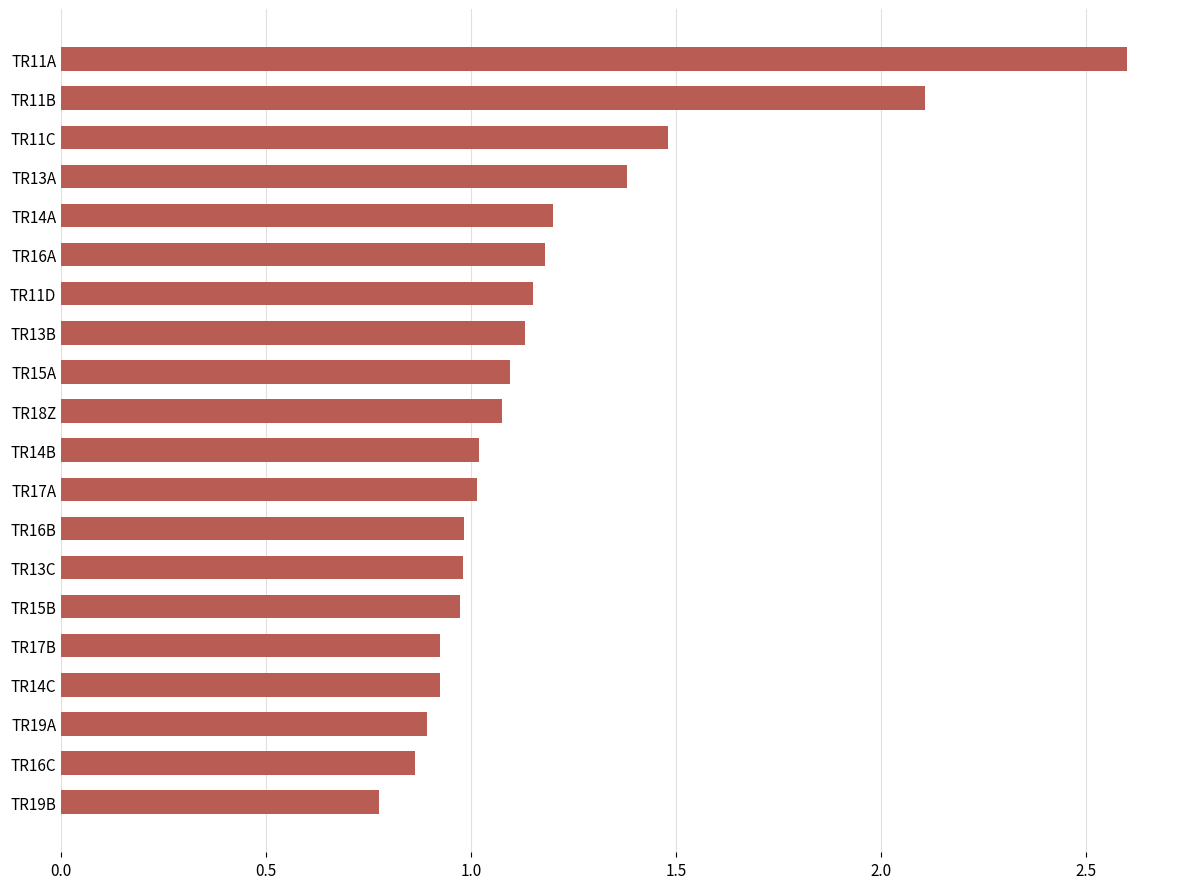

The chart shows a value of 1.2 at TR14A. True or false?

True